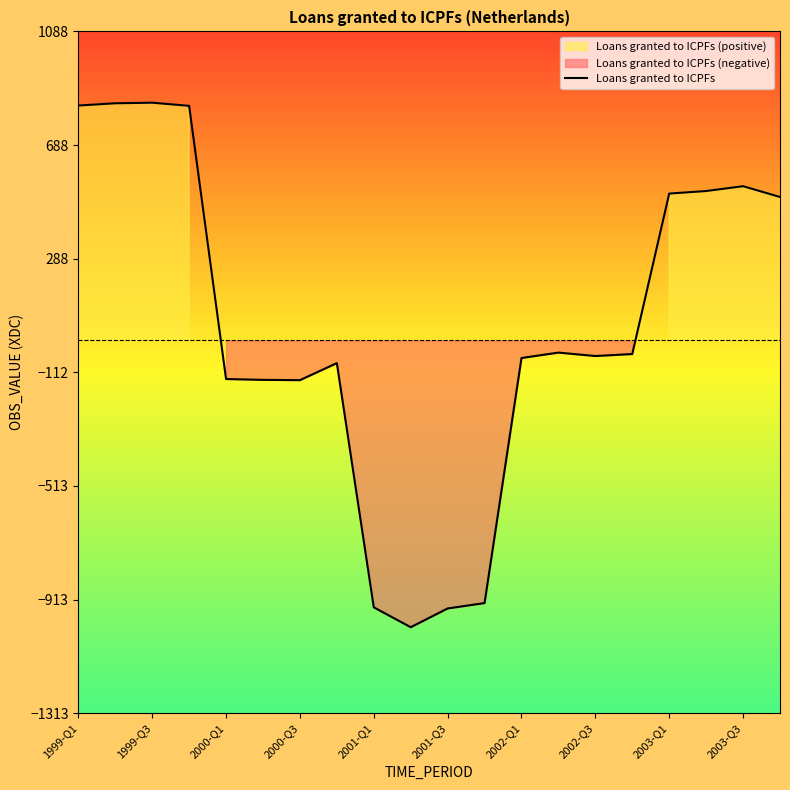

What is the maximum value for Loans granted to ICPFs?

837